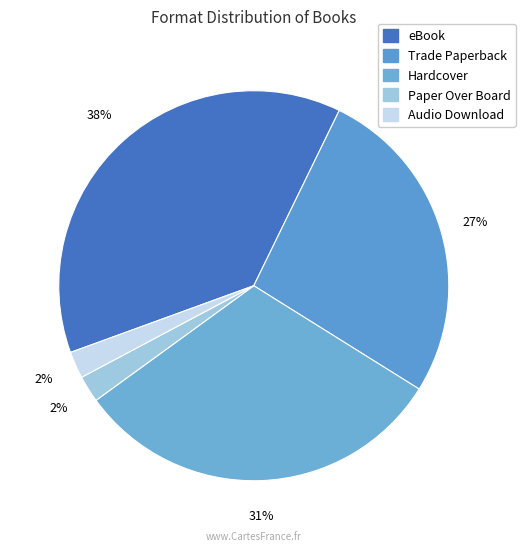

How many slices are in this pie chart?

5